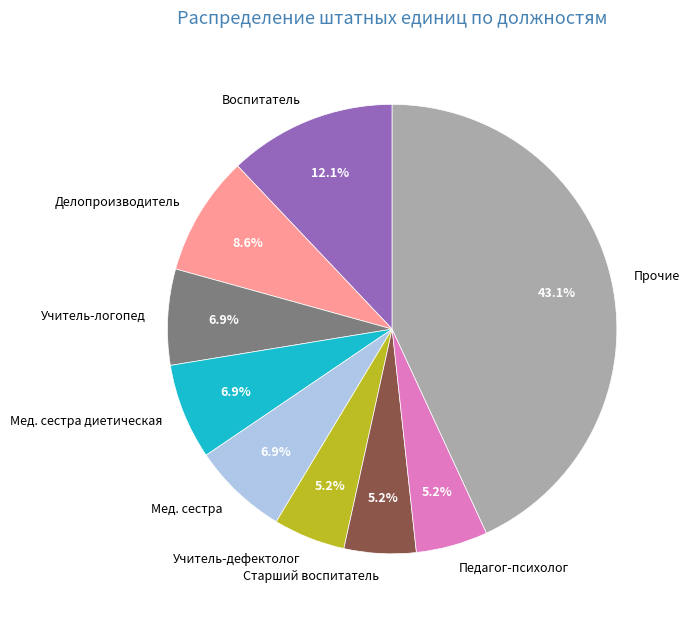

Which category has the biggest portion of the pie?

Прочие